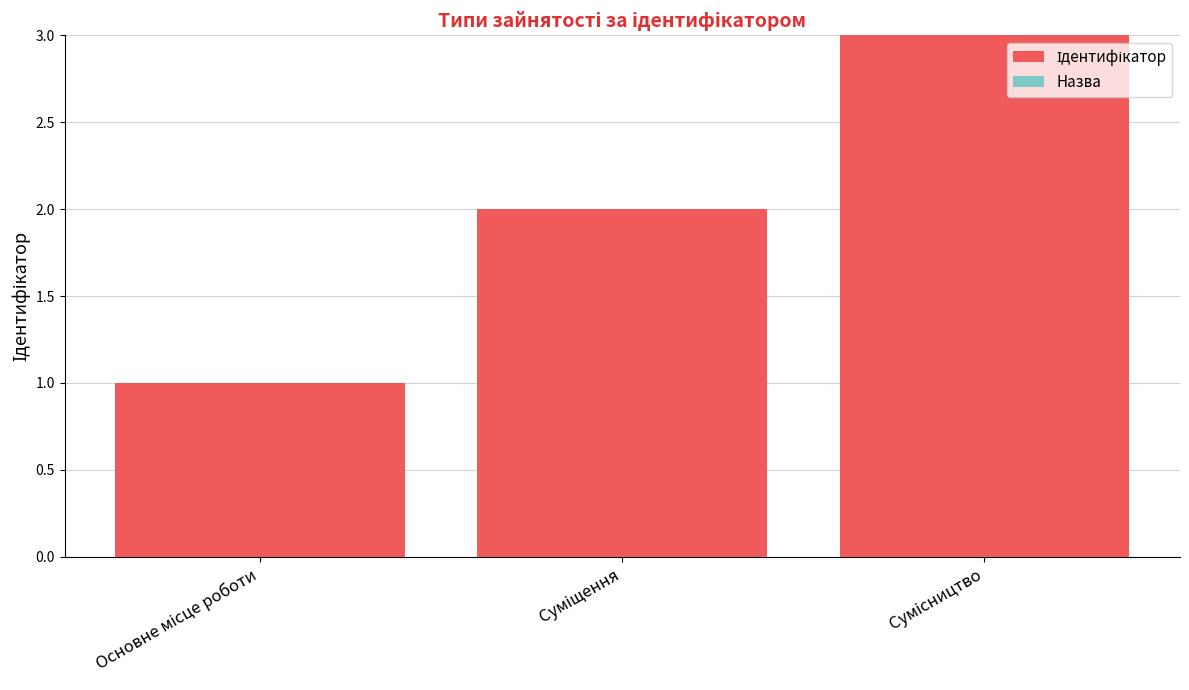

What is the maximum value shown in the chart?

3